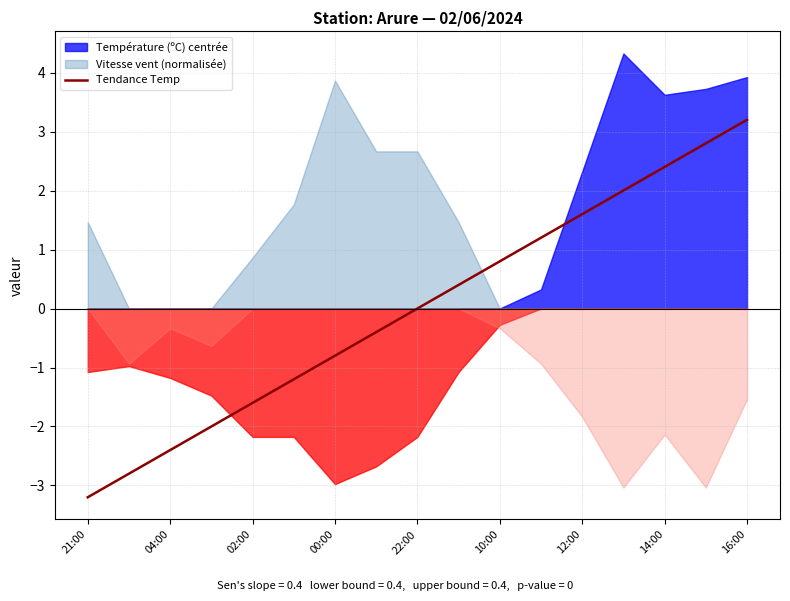

What is the difference between the maximum and second lowest values?

6.0